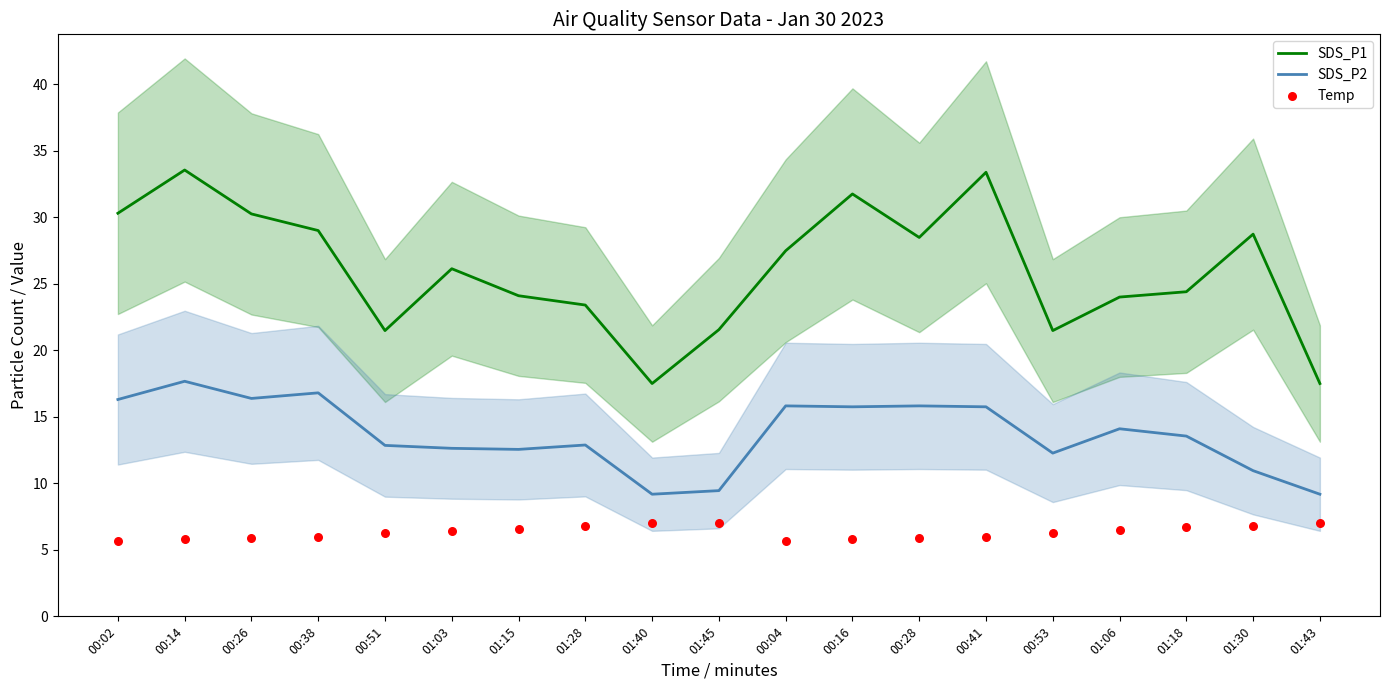

Which series has the largest total across all categories?

SDS_P1